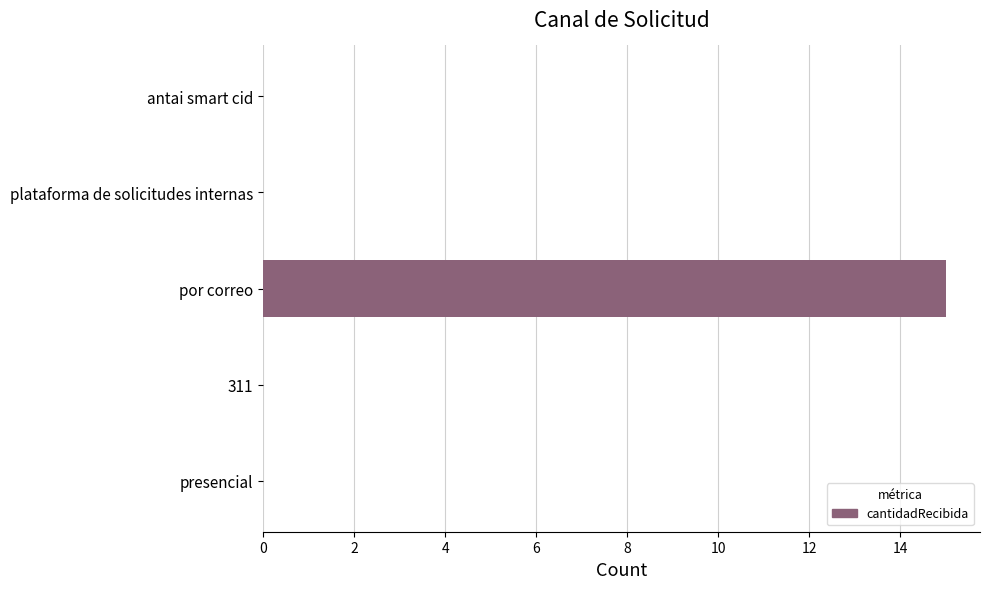

What is the sum of all values?

15